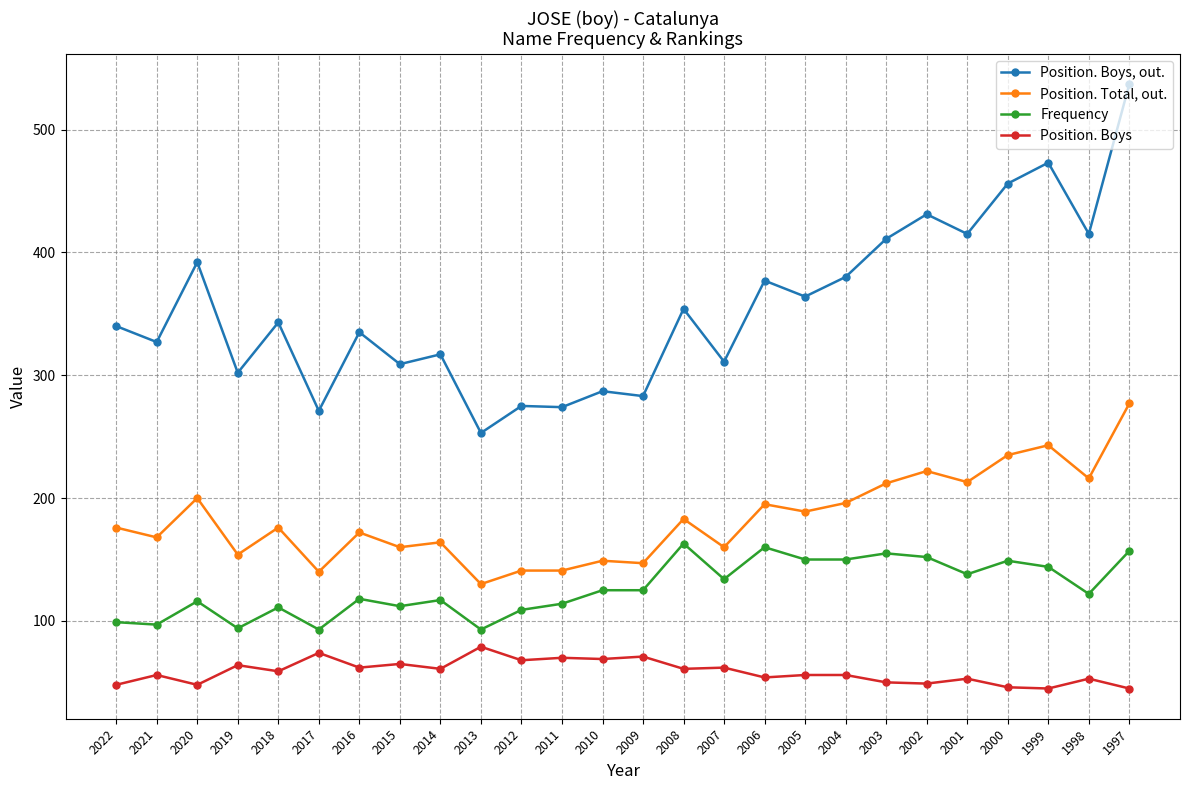

Rank the series by their maximum value, from lowest to highest.

Position. Boys, Frequency, Position. Total, out., Position. Boys, out.